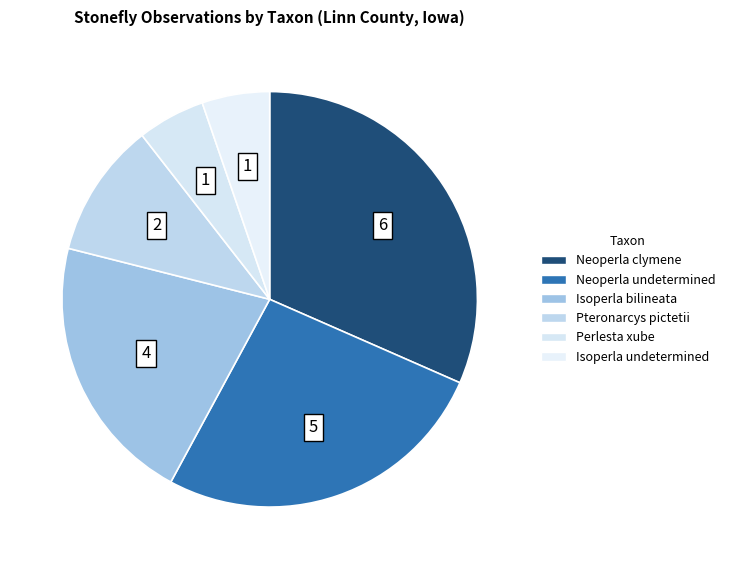

How many slices are in this pie chart?

6